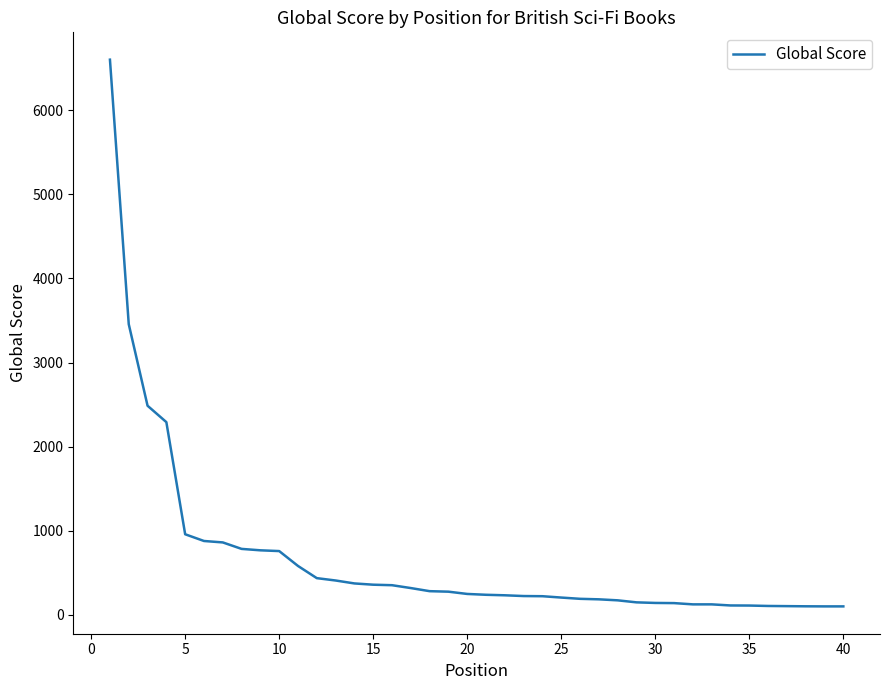

What is the maximum value shown in the chart?

6603